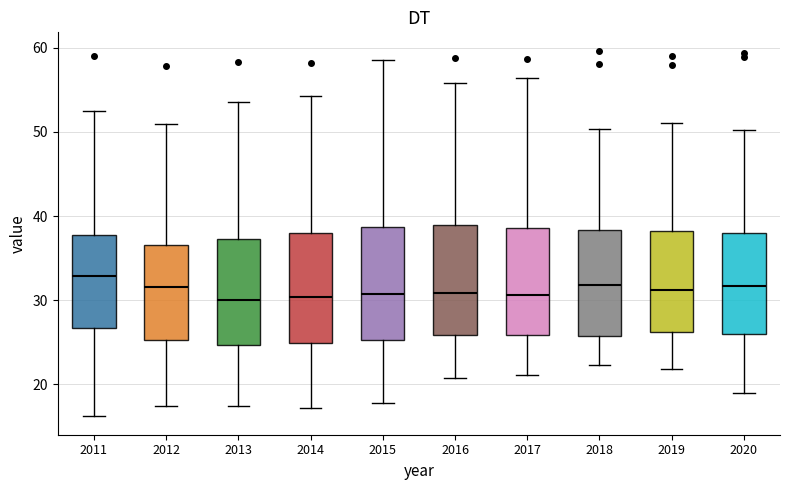

Reading left to right, read every box against the y-axis: the position of its median line, the range the box covers, and the ends of its whiskers. The values are not printed on the chart, so give them approximately, as read against the axis.

2011: median 33, box 27 to 38, whiskers 16 to 53
2012: median 32, box 25 to 37, whiskers 17 to 51
2013: median 30, box 25 to 37, whiskers 17 to 54
2014: median 30, box 25 to 38, whiskers 17 to 54
2015: median 31, box 25 to 39, whiskers 18 to 59
2016: median 31, box 26 to 39, whiskers 21 to 56
2017: median 31, box 26 to 39, whiskers 21 to 56
2018: median 32, box 26 to 38, whiskers 22 to 50
2019: median 31, box 26 to 38, whiskers 22 to 51
2020: median 32, box 26 to 38, whiskers 19 to 50